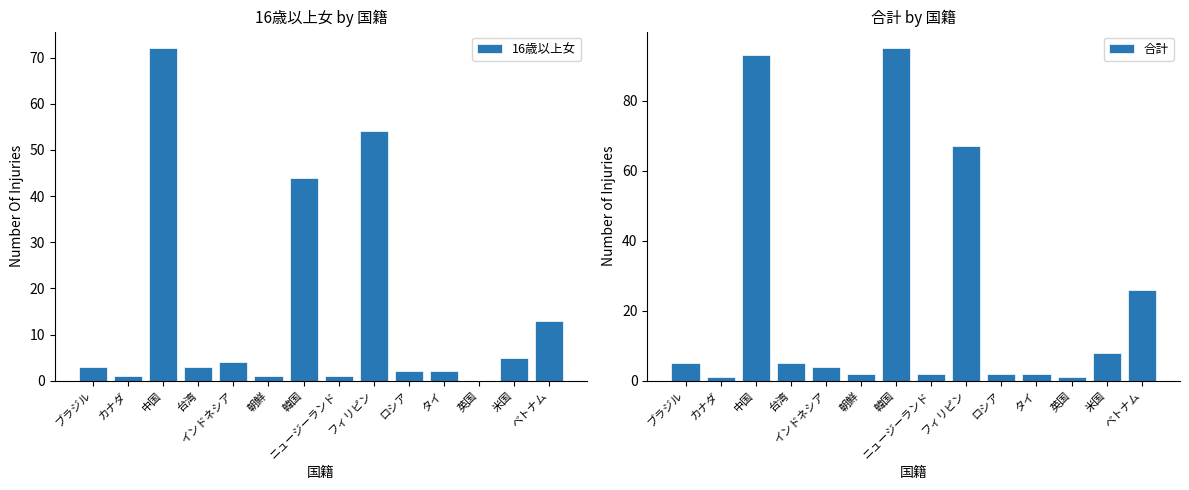

What position from the left is フィリピン?

9